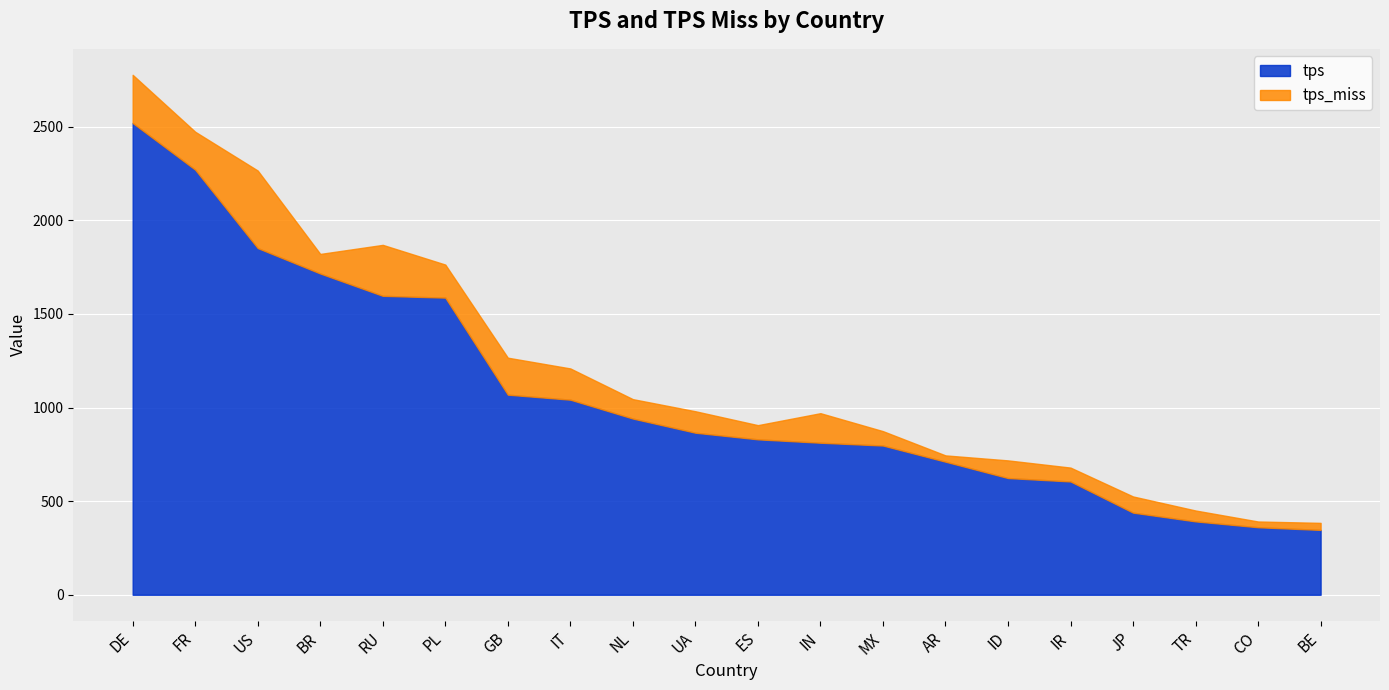

What is the difference between the tps values at ES and CO?

469.6